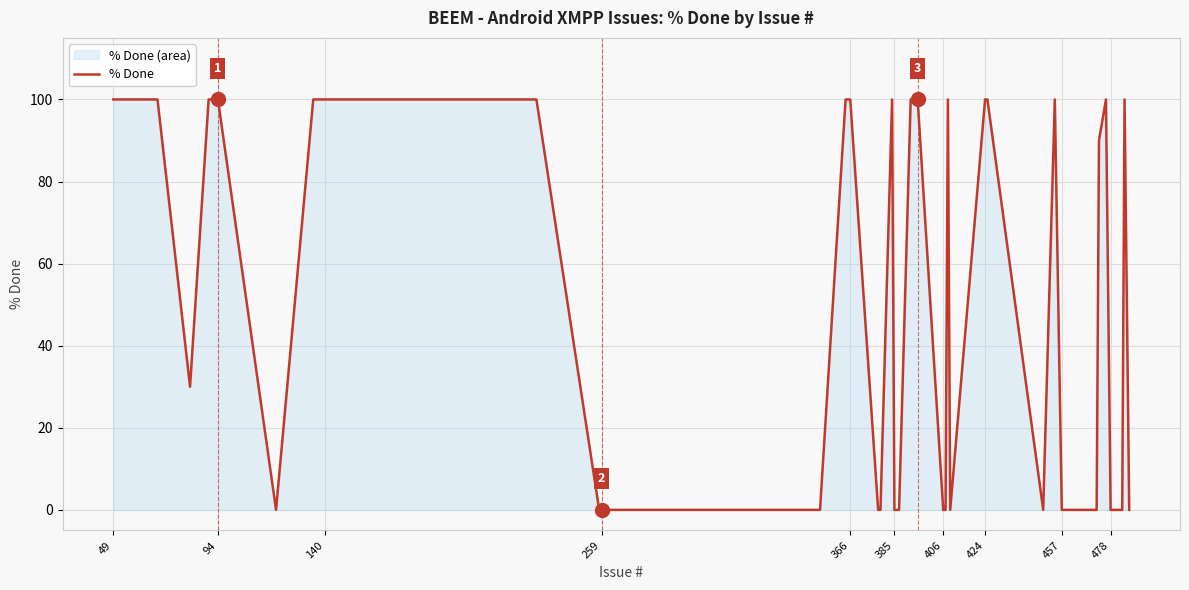

Count the number of categories in the chart.

40